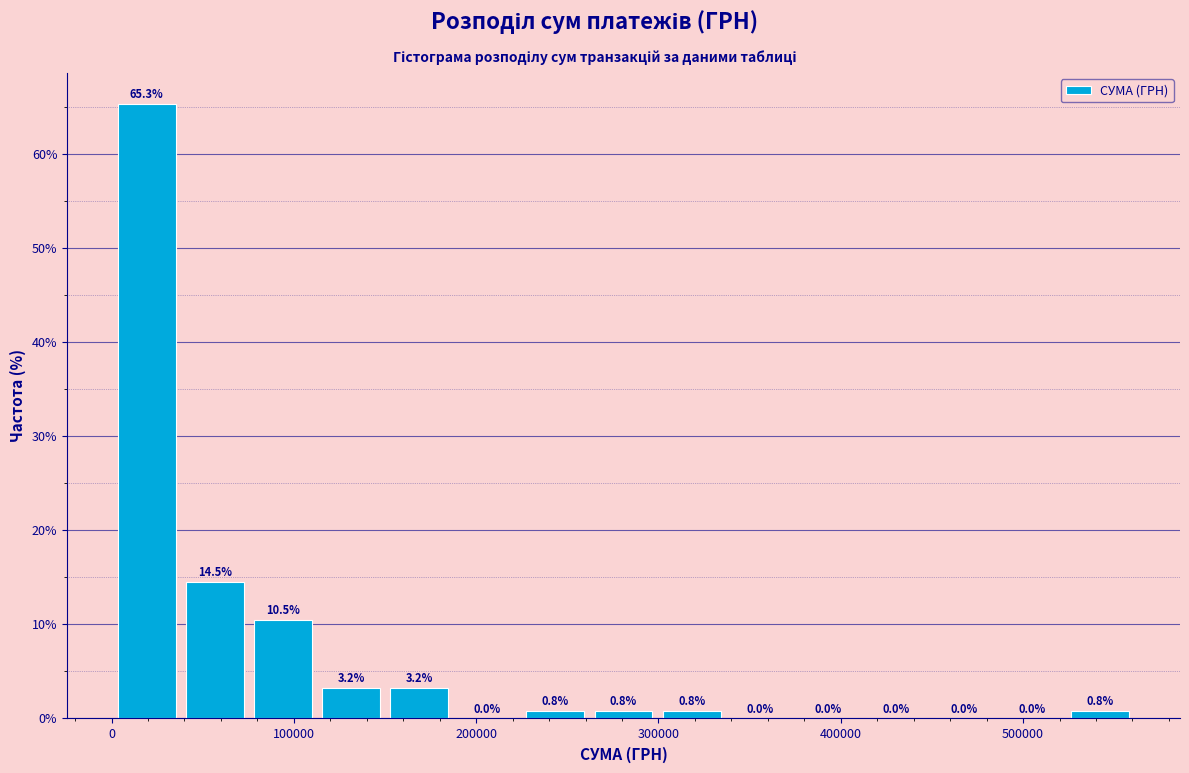

Read against the x-axis, roughly where is the centre of the tallest bar?

20000